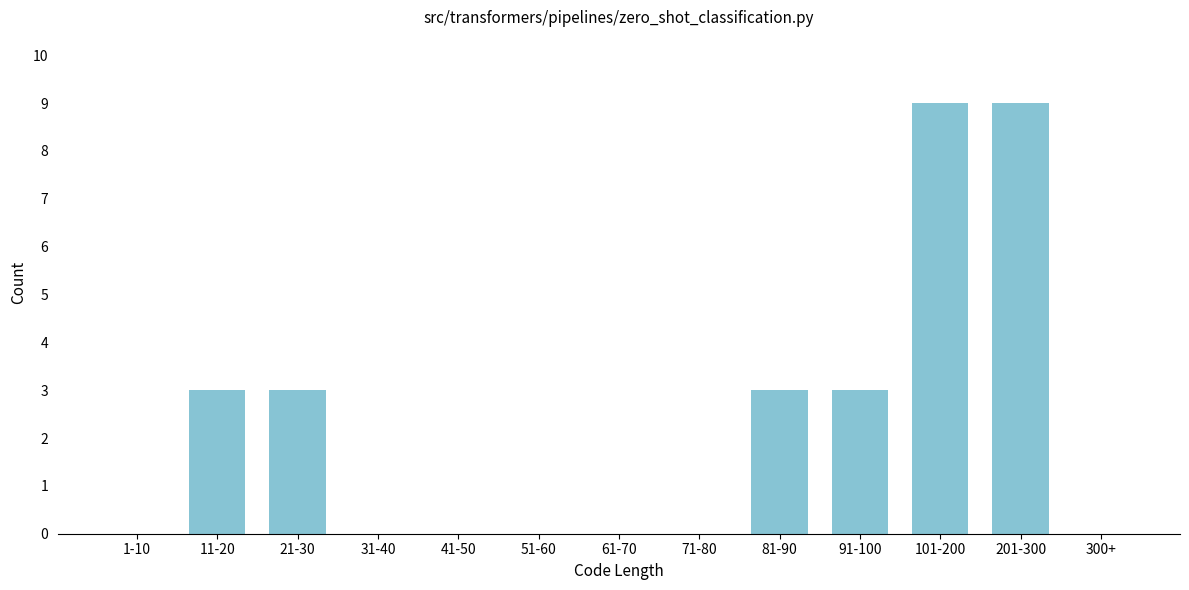

Reading left to right, list all the values displayed in this chart.

1-10=0	11-20=3	21-30=3	31-40=0	41-50=0	51-60=0	61-70=0	71-80=0	81-90=3	91-100=3	101-200=9	201-300=9	300+=0